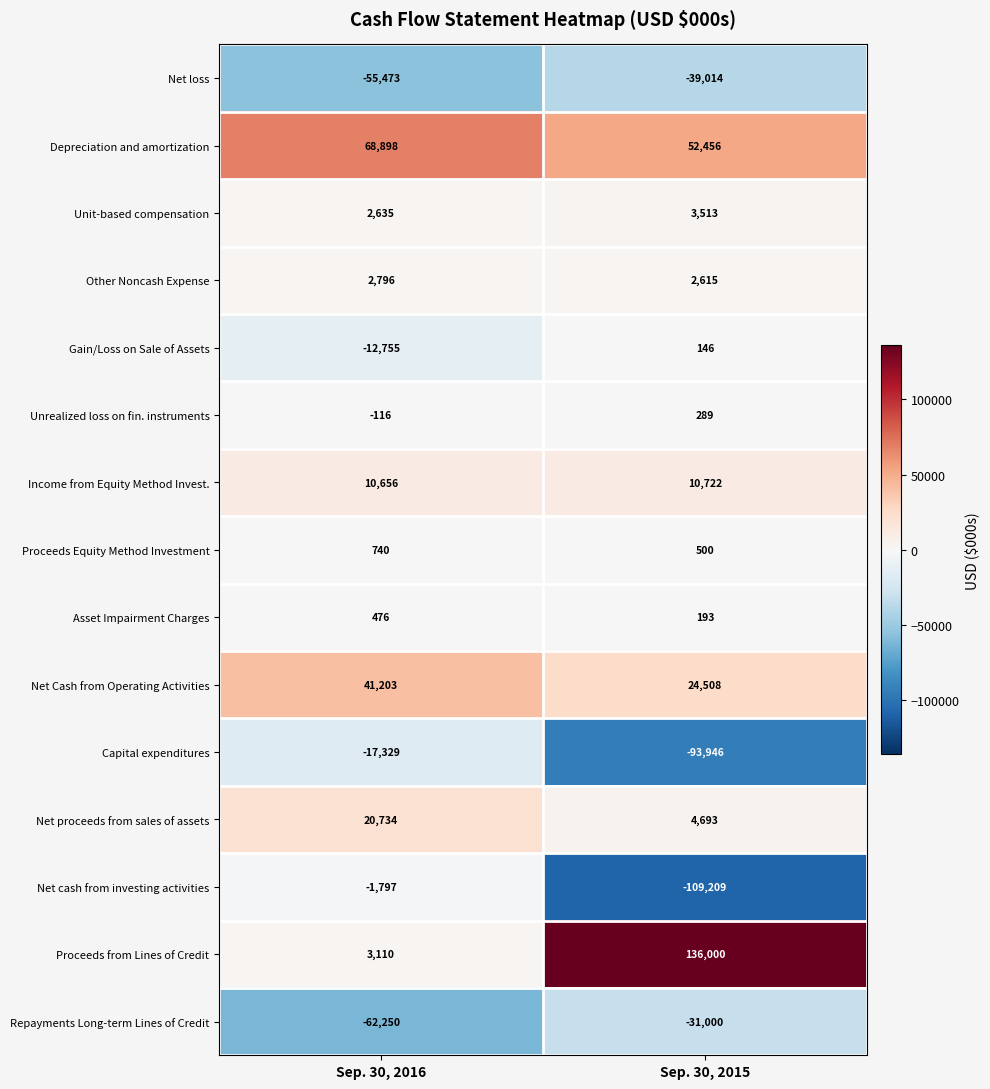

Reading left to right, list all the values displayed in this chart.

Net loss: -55473	-39014
Depreciation and amortization: 68898	52456
Unit-based compensation: 2635	3513
Other Noncash Expense: 2796	2615
Gain/Loss on Sale of Assets: -12755	146
Unrealized loss on fin. instruments: -116	289
Income from Equity Method Invest.: 10656	10722
Proceeds Equity Method Investment: 740	500
Asset Impairment Charges: 476	193
Net Cash from Operating Activities: 41203	24508
Capital expenditures: -17329	-93946
Net proceeds from sales of assets: 20734	4693
Net cash from investing activities: -1797	-109209
Proceeds from Lines of Credit: 3110	136000
Repayments Long-term Lines of Credit: -62250	-31000